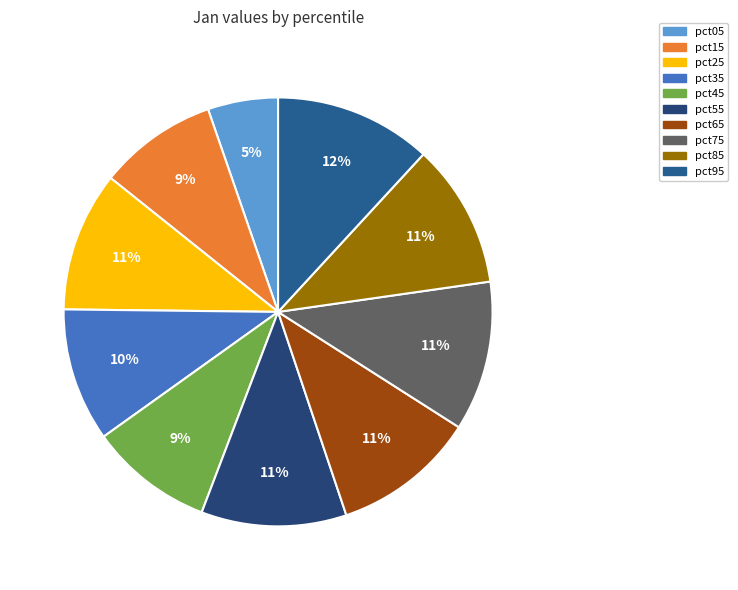

The pct65 slice represents 5% of the pie. True or false?

False